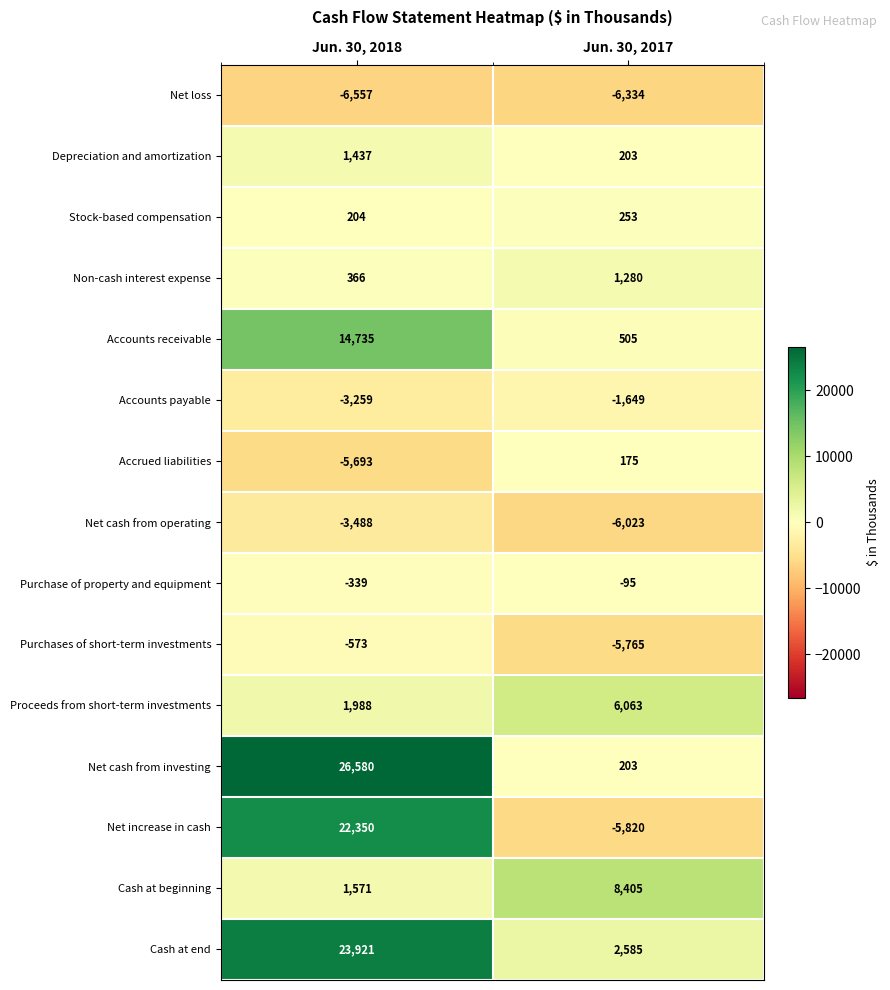

What is the difference between the maximum and minimum values in the Net cash from operating series?

2535